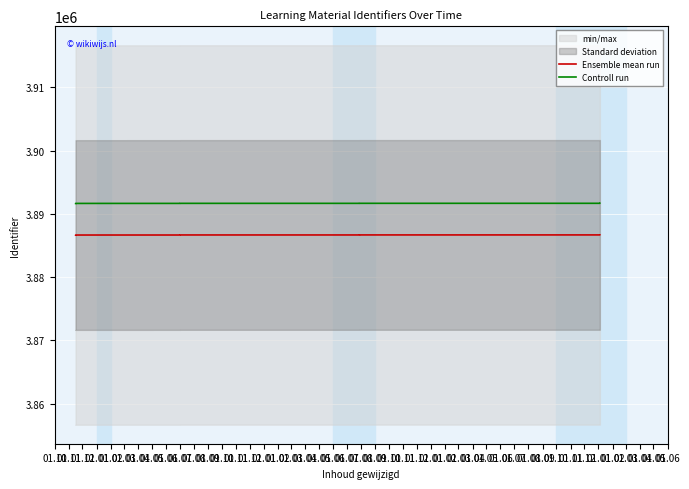

True or false: Controll run and Ensemble mean run cross at least once.

False